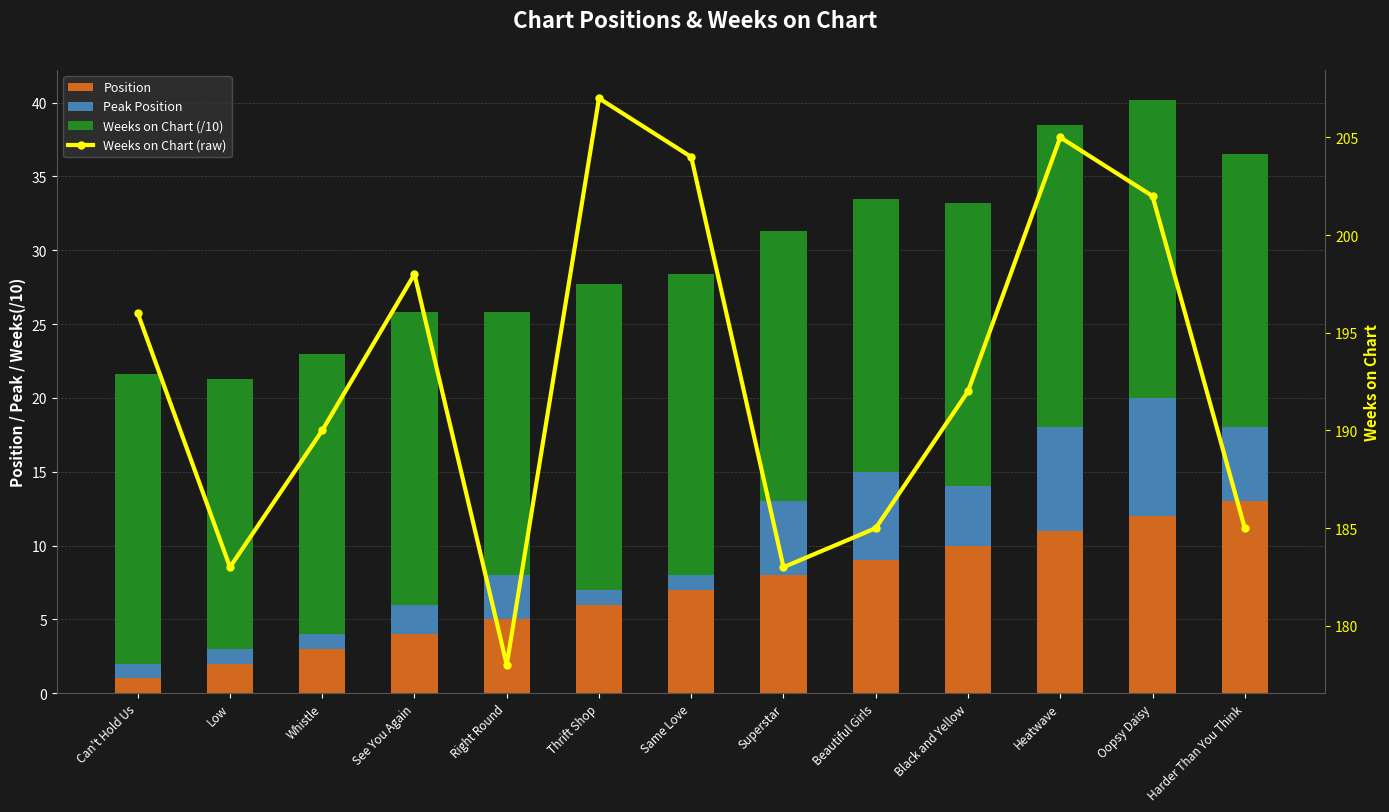

What is the label of the 7th bar from the left?

Same Love